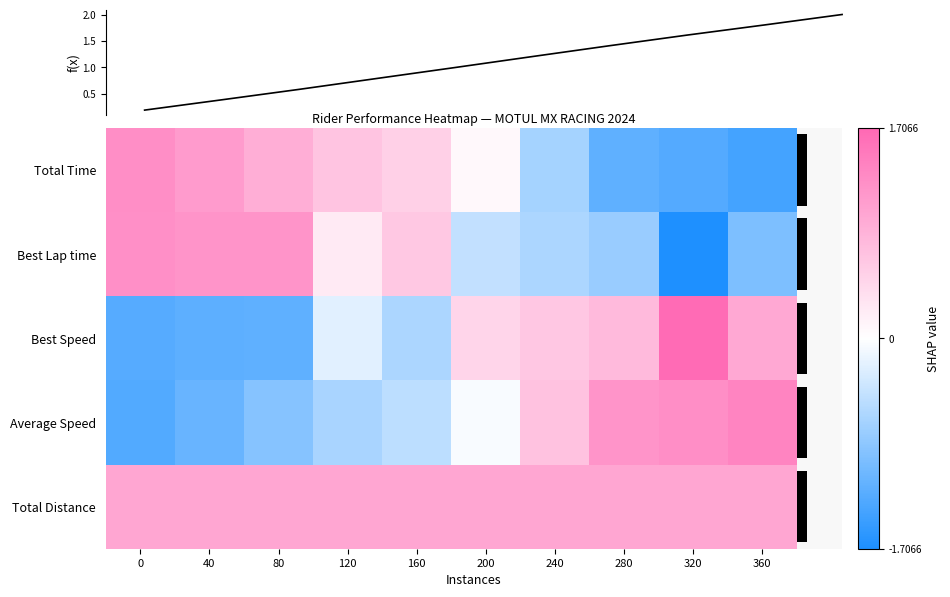

At which label does Average Speed first exceed 0?

240